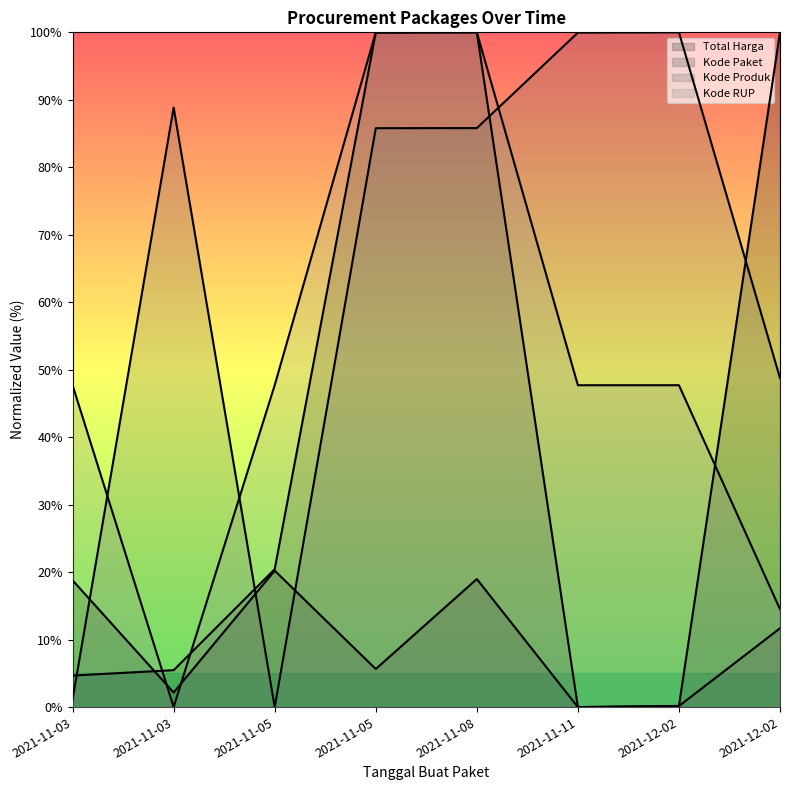

True or false: Total Harga has a value of 0.8 at 2021-11-03.

False